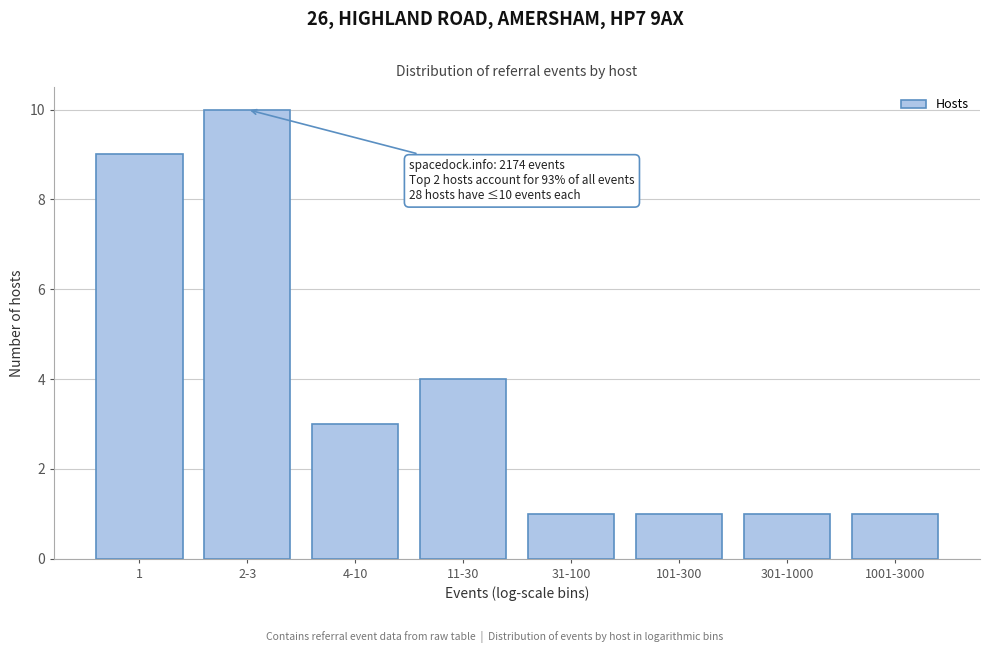

Reading left to right, transcribe all the data shown in this chart.

9	10	3	4	1	1	1	1